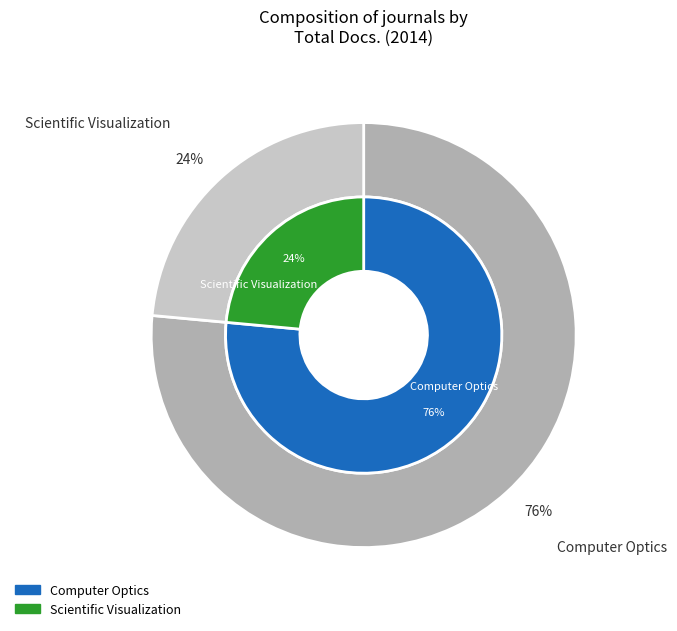

How many slices are in this pie chart?

2